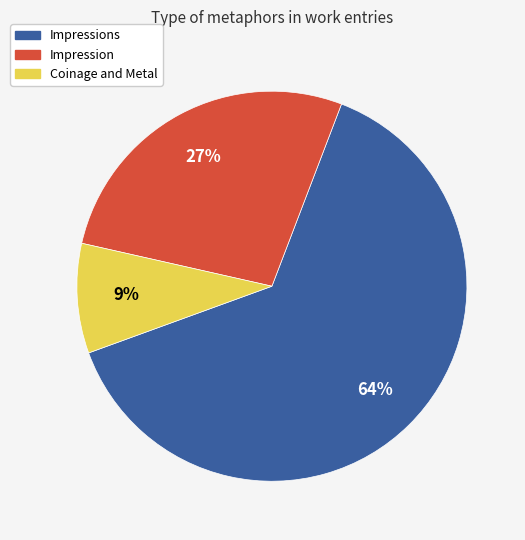

Is there a majority slice in this chart?

Yes